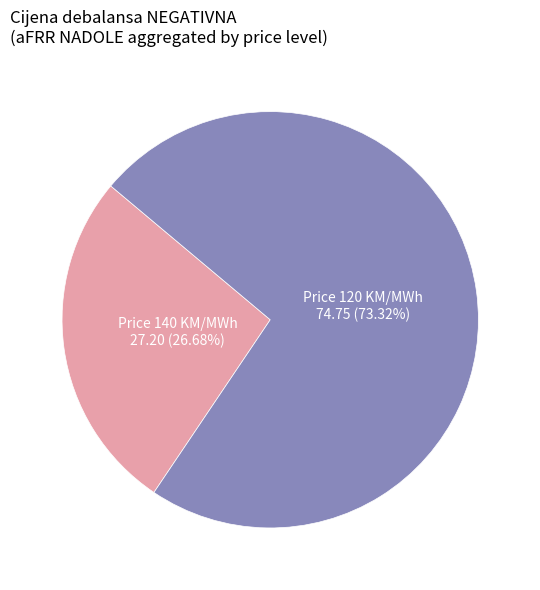

Does any single category account for the majority?

Yes